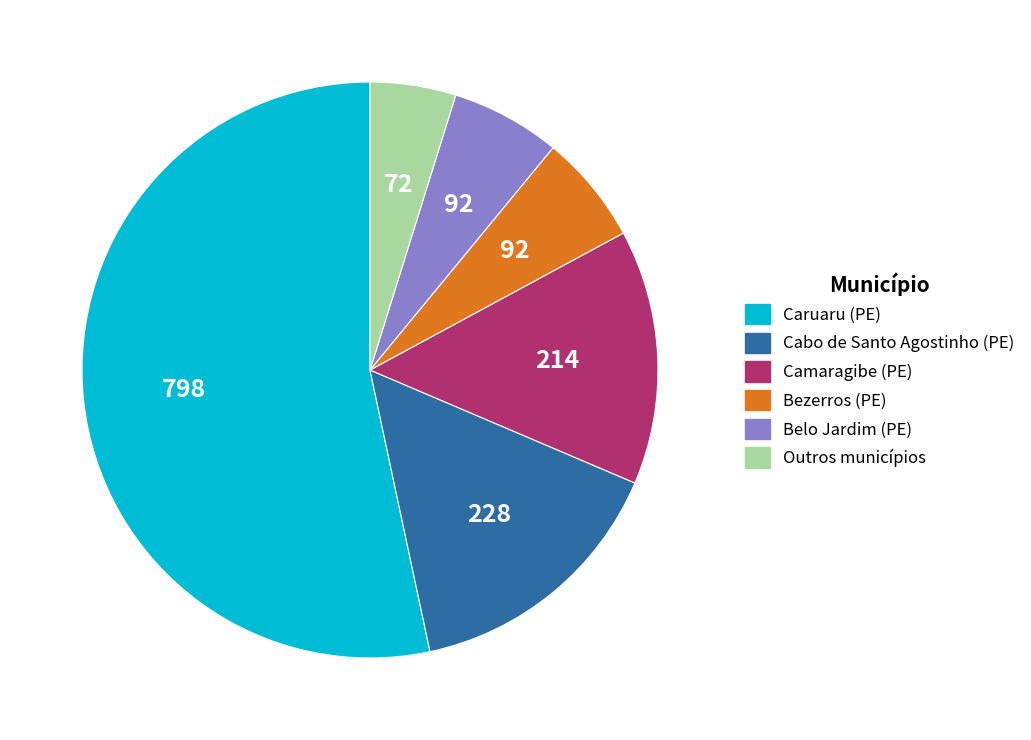

How many slices are in this pie chart?

6